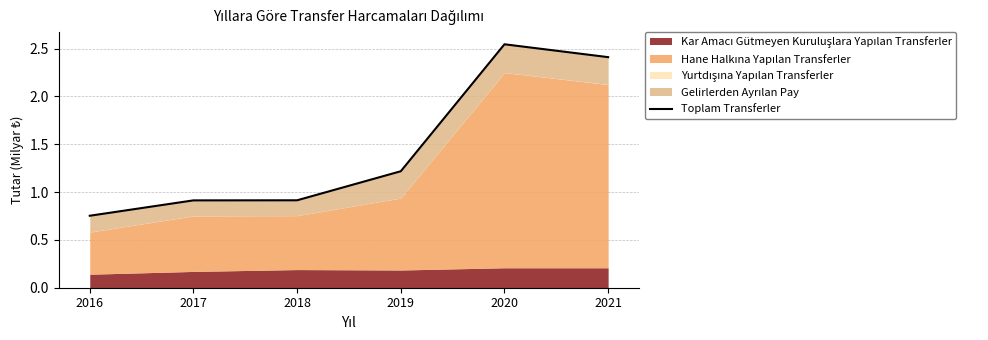

Where is the data nearest to the value 1?

2018